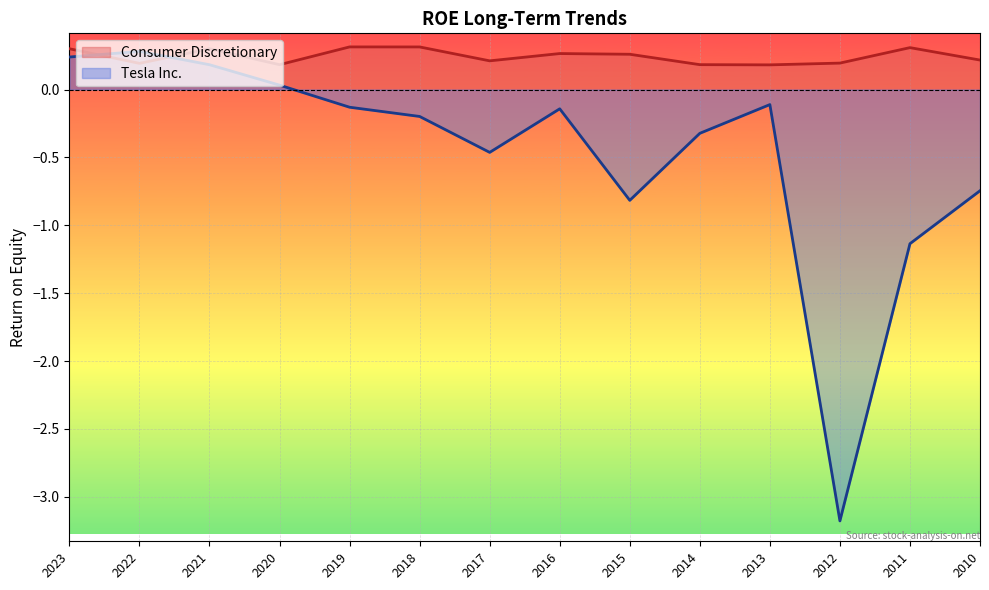

List the labels in order of Tesla Inc. value, largest first.

2022, 2023, 2021, 2020, 2013, 2019, 2016, 2018, 2014, 2017, 2010, 2015, 2011, 2012